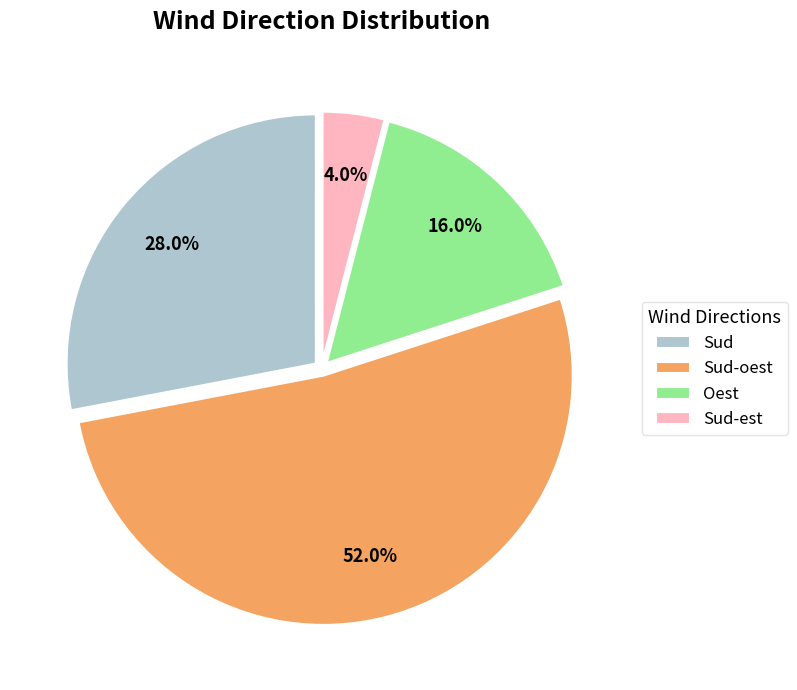

Rank the categories by value from lowest to highest.

Sud-est, Oest, Sud, Sud-oest